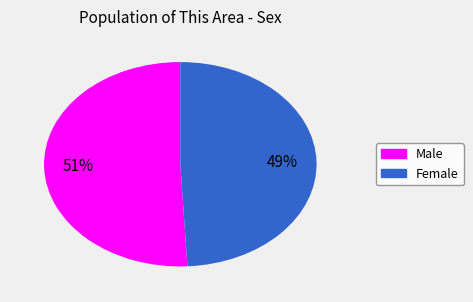

Do Male and Female together represent more than half of the pie?

Yes